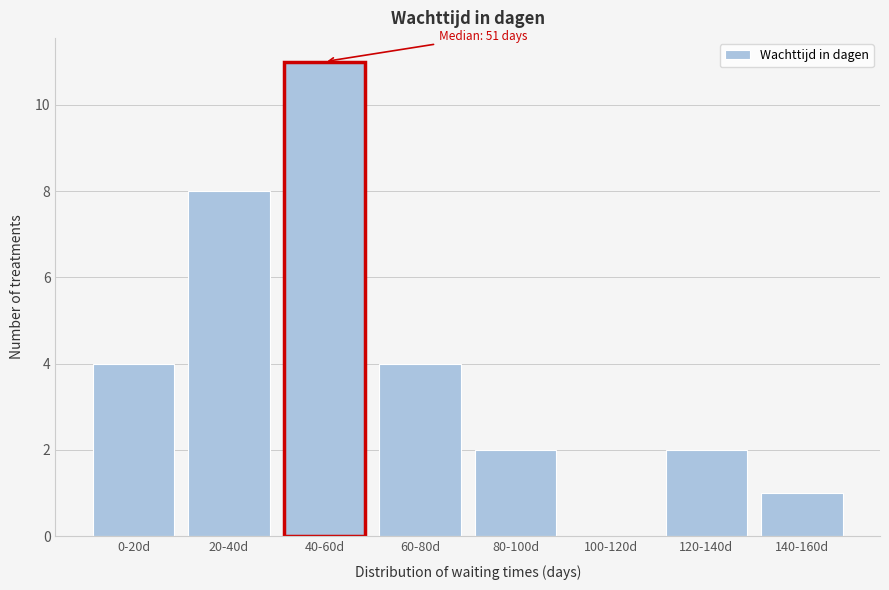

Reading left to right, extract all data points from this chart.

0-20d=4	20-40d=8	40-60d=11	60-80d=4	80-100d=2	100-120d=0	120-140d=2	140-160d=1